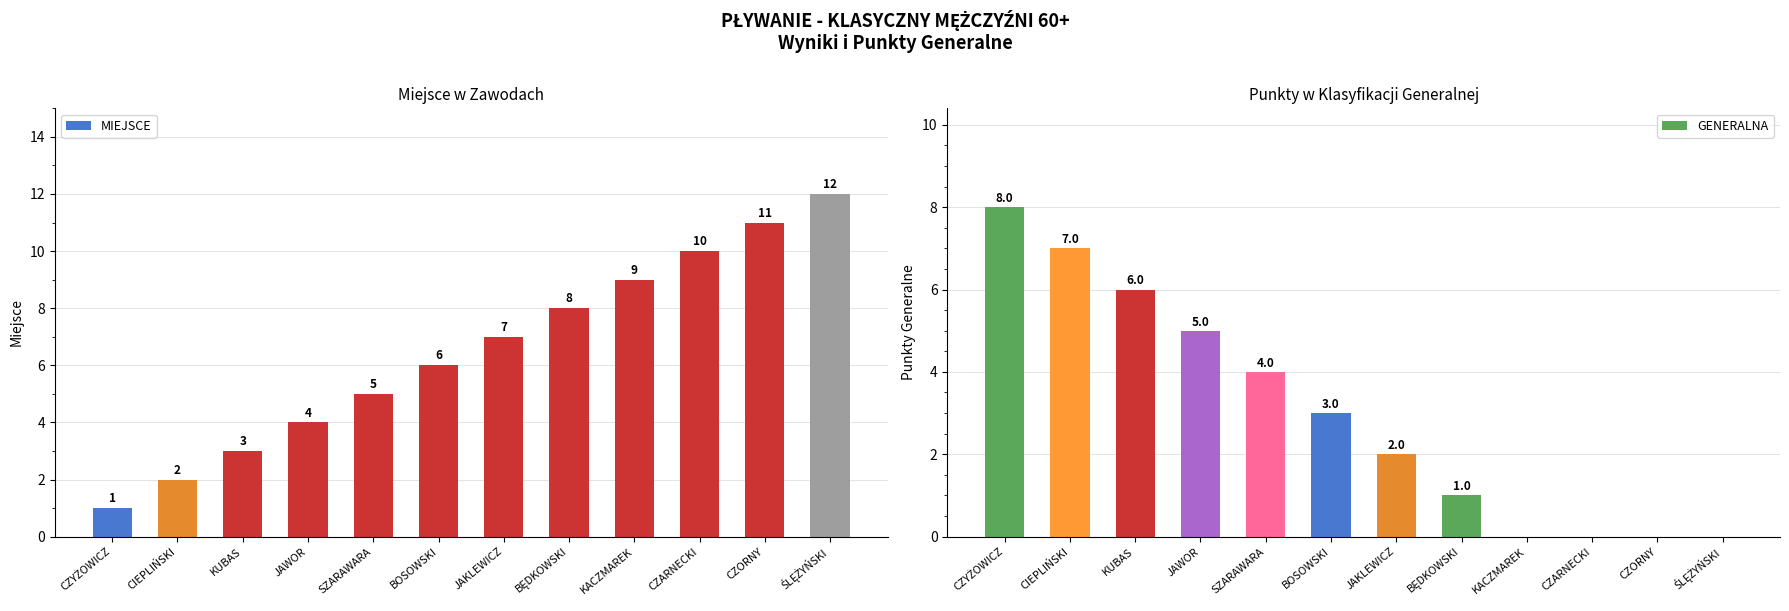

Does the chart contain stacked bars?

No